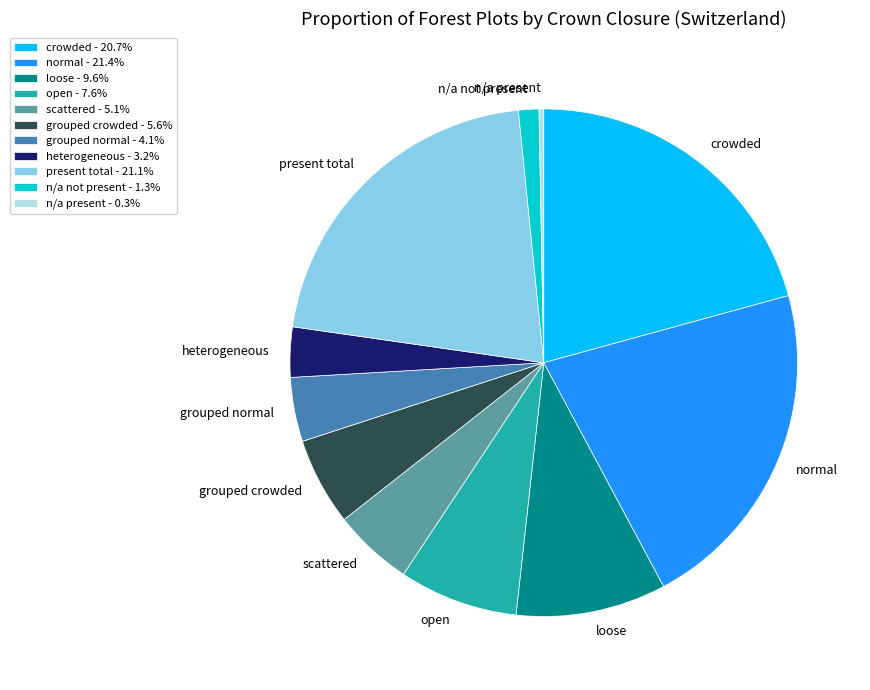

Is there a majority slice in this chart?

No